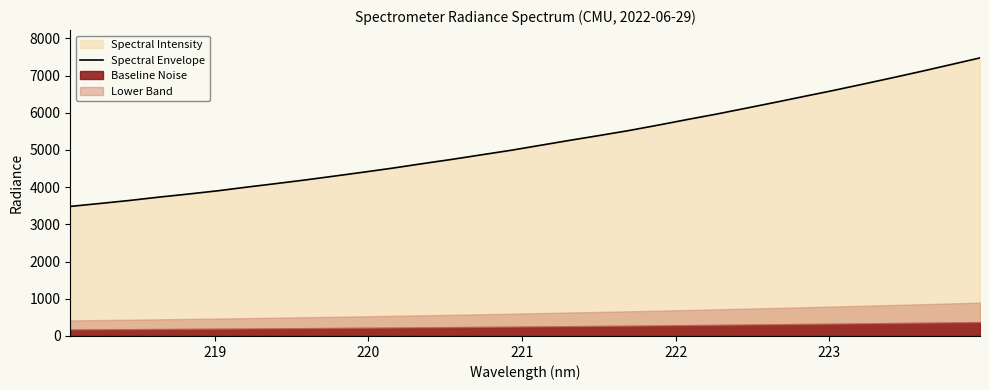

What is the average value?

5207.5